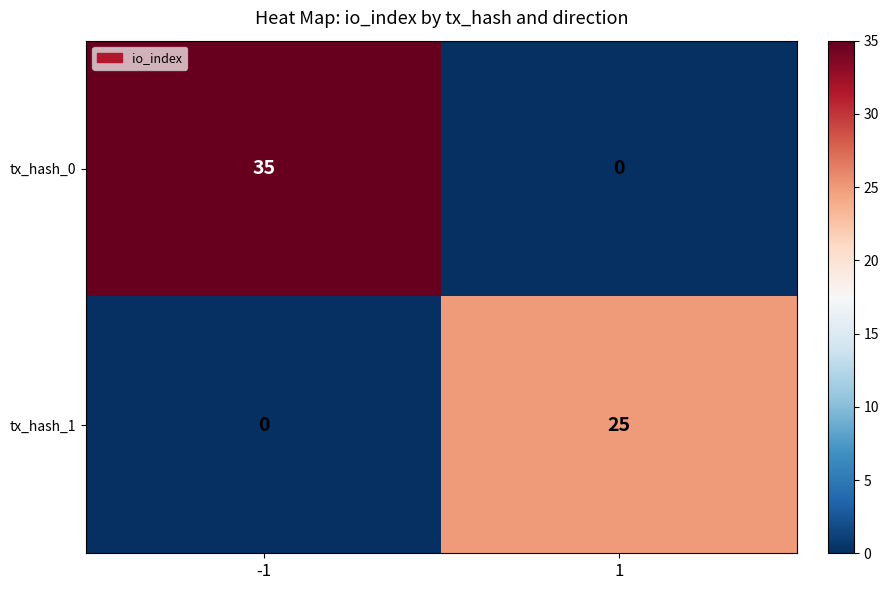

Rank the series by their average value, from highest to lowest.

tx_hash_0, tx_hash_1